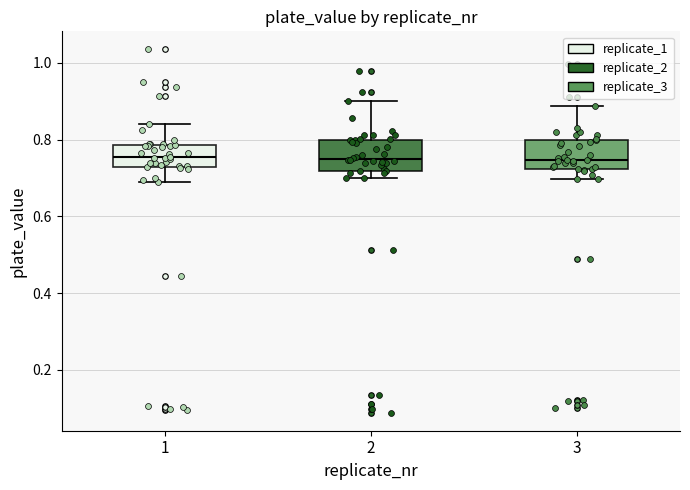

Reading left to right, transcribe this box plot: for each box, give where its median line is, the range the box spans, and where its two whiskers end, as read against the y-axis. The values are not printed on the chart, so give them approximately, as read against the axis.

1: median 0.76, box 0.72 to 0.78, whiskers 0.70 to 0.84
2: median 0.76, box 0.72 to 0.80, whiskers 0.70 to 0.90
3: median 0.74, box 0.72 to 0.80, whiskers 0.70 to 0.88